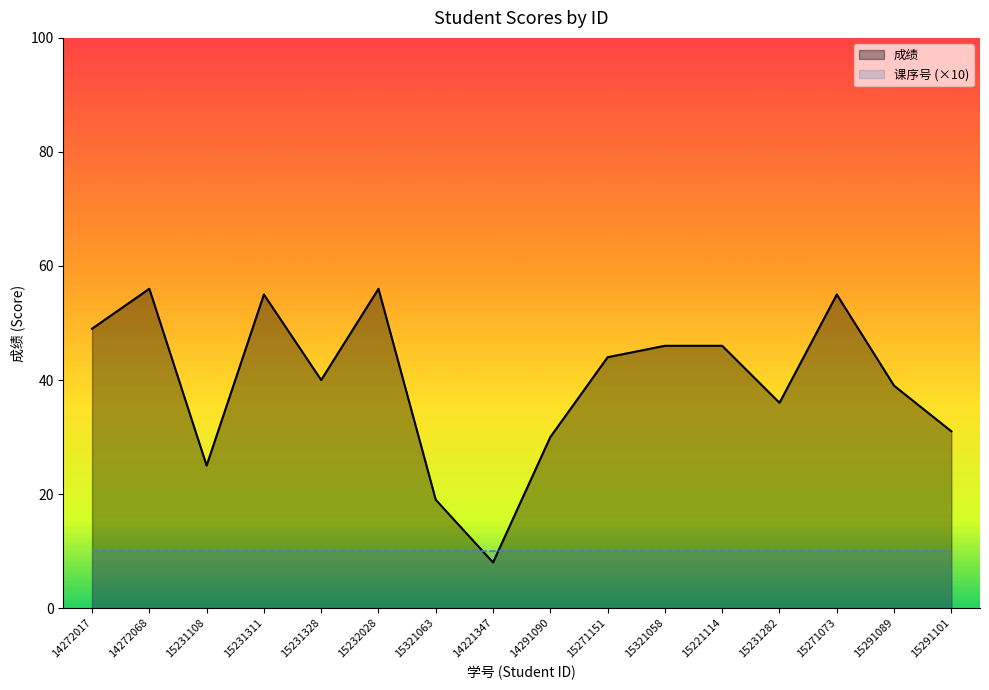

Reading left to right, what are all the values shown in this chart?

14272017=49	14272068=56	15231108=25	15231311=55	15231328=40	15232028=56	15321063=19	14221347=8	14291090=30	15271151=44	15321058=46	15221114=46	15231282=36	15271073=55	15291089=39	15291101=31